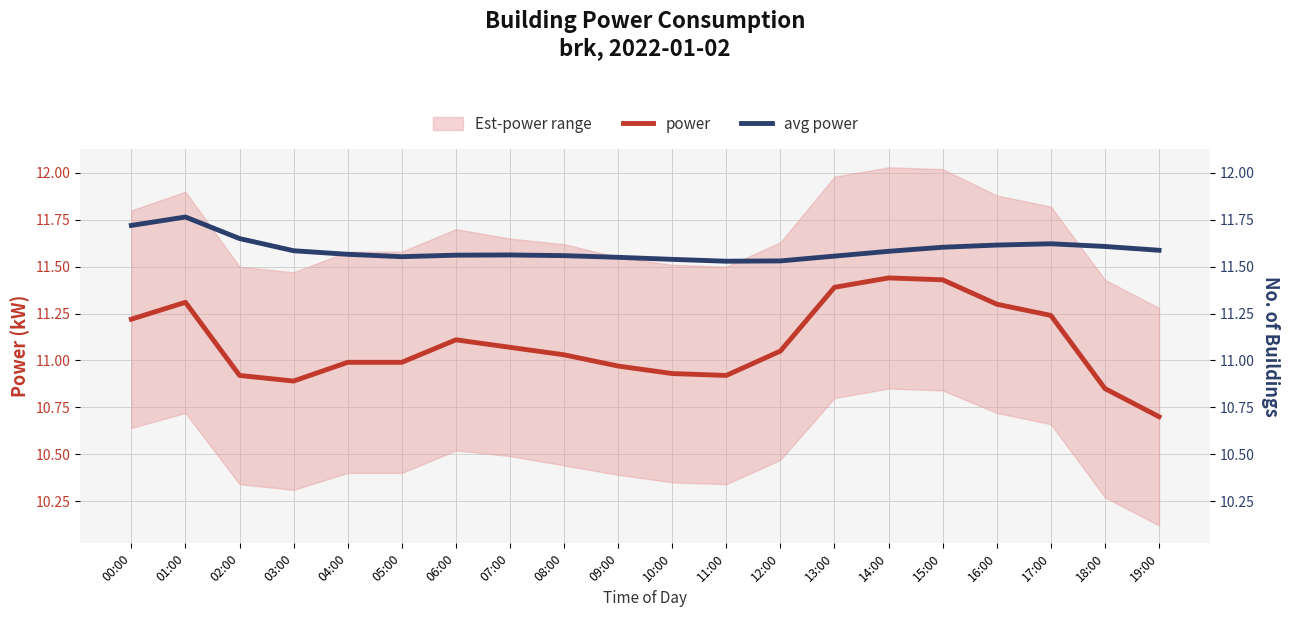

True or false: power has a value of 11.0 at 08:00.

True